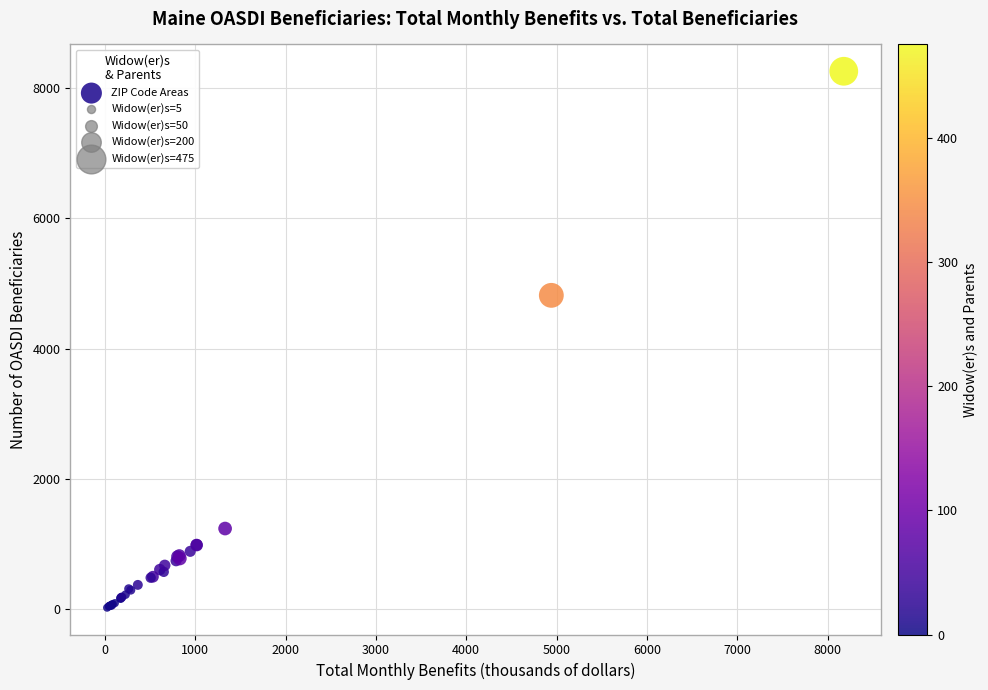

What Y value in the scatter plot is closest to 4142?

4820